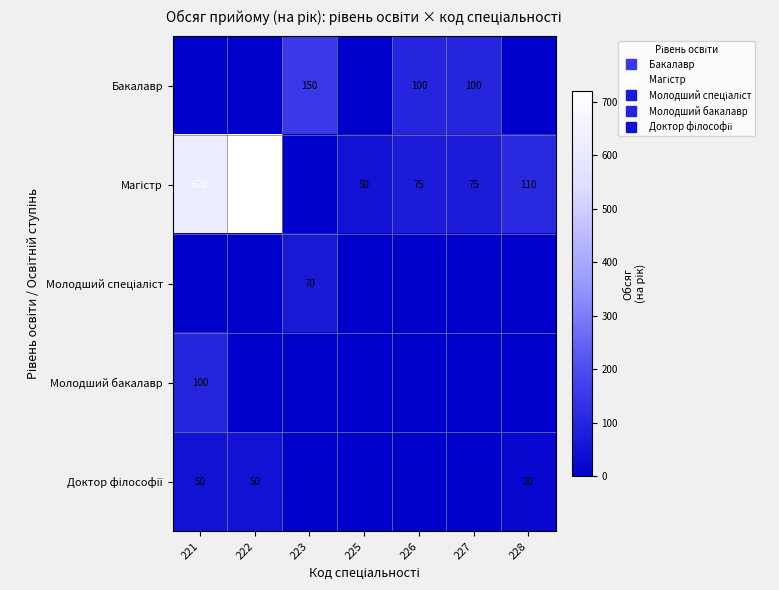

The value of Доктор філософії at 227 is 0. True or false?

True